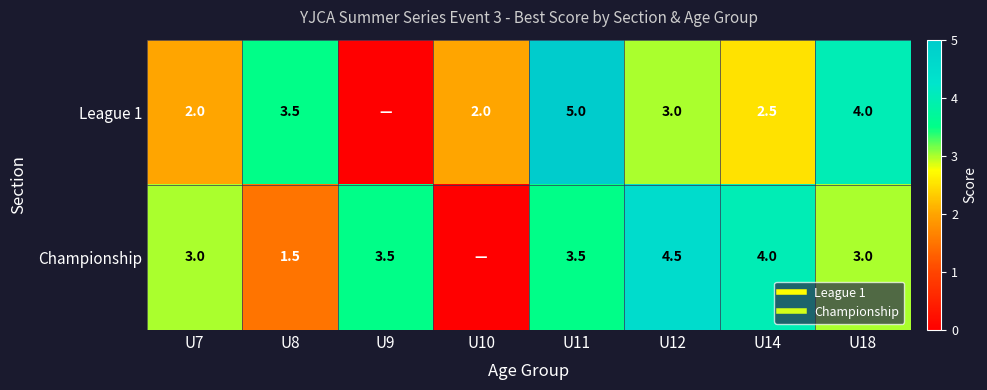

Is the value of Championship at U18 greater than the value of League 1 at U14?

Yes